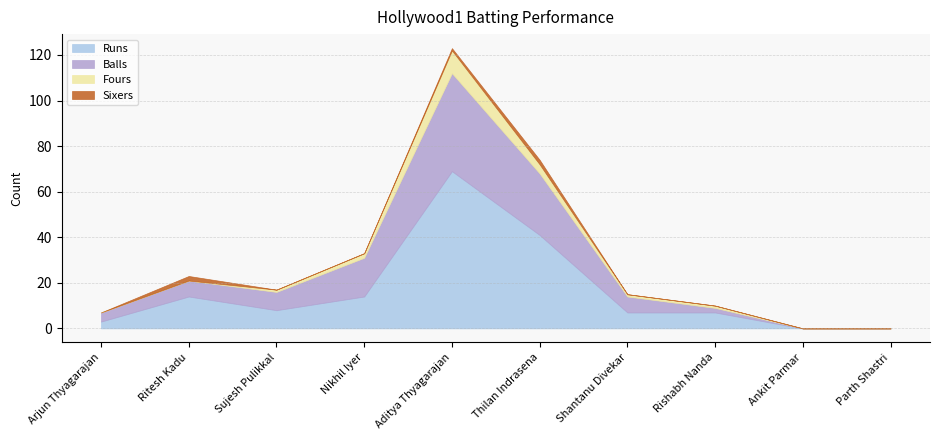

At which category does the chart reach its minimum across all series?

Ankit Parmar